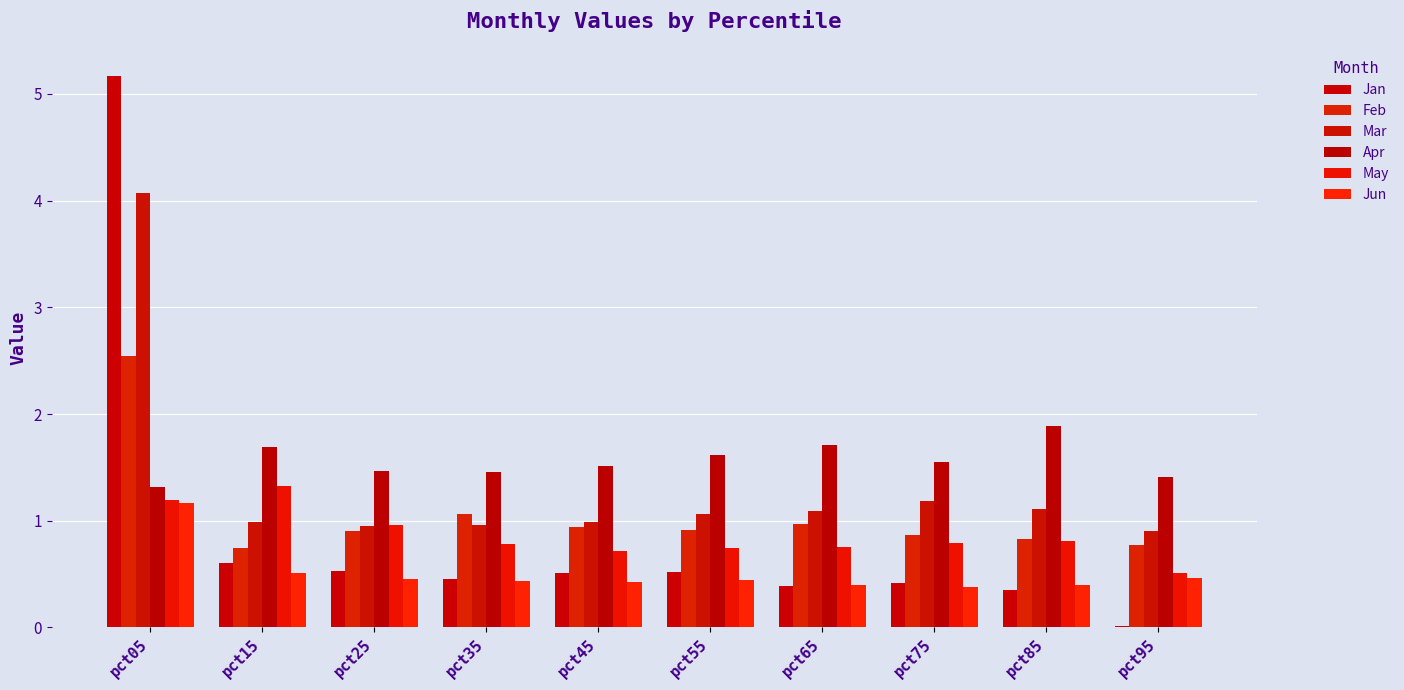

Which series has the largest range (max minus min)?

Jan